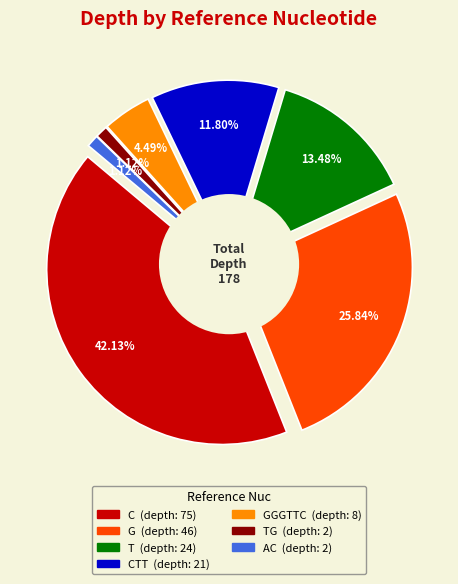

Which category has the biggest portion of the pie?

C